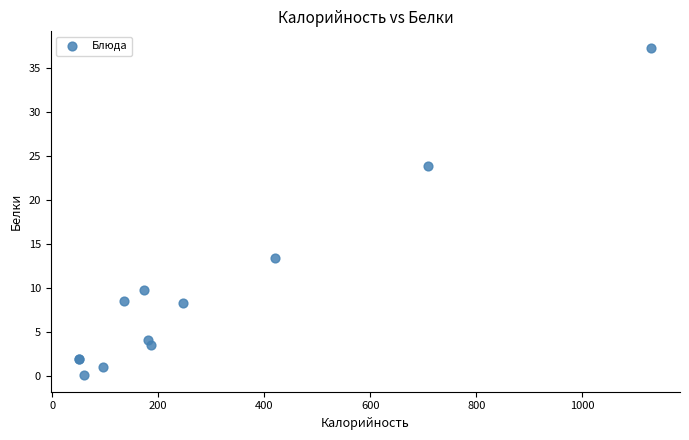

What Y value in the scatter plot is closest to 18?

13.4